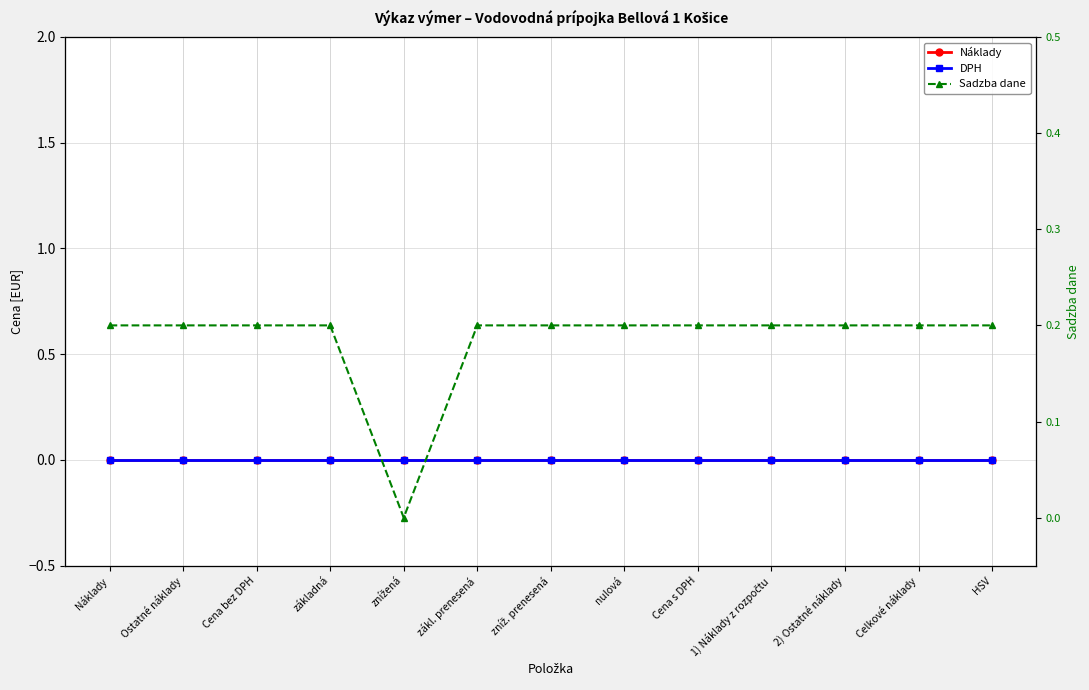

Which has a higher value, HSV or Celkové náklady?

HSV